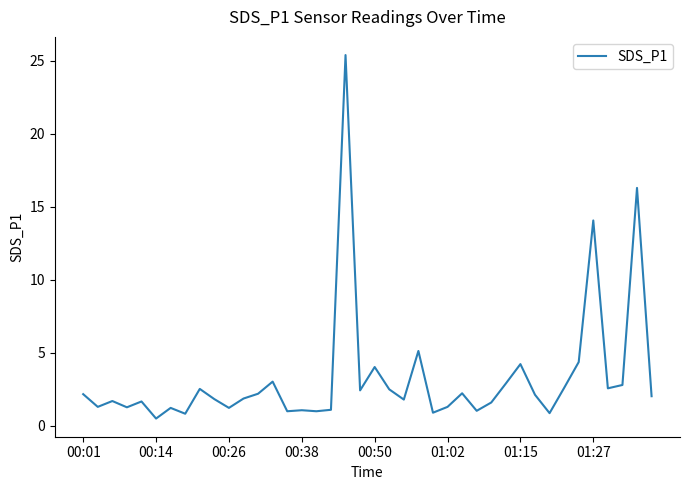

How many lines are shown in the chart?

1